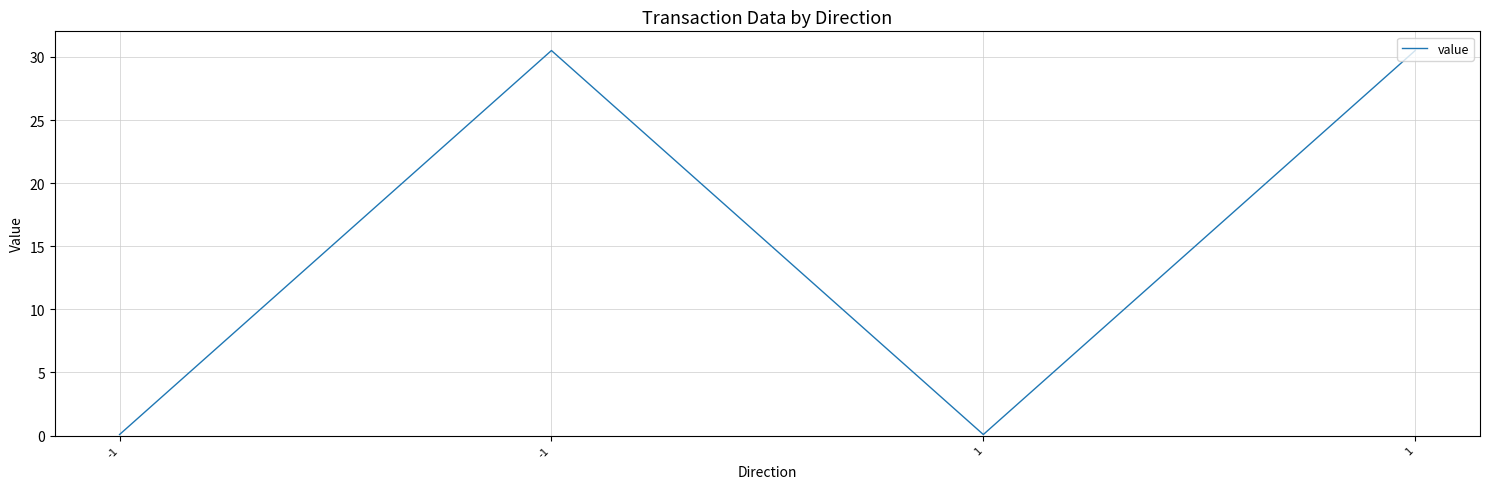

True or false: the data shows 0.1 at -1.

True